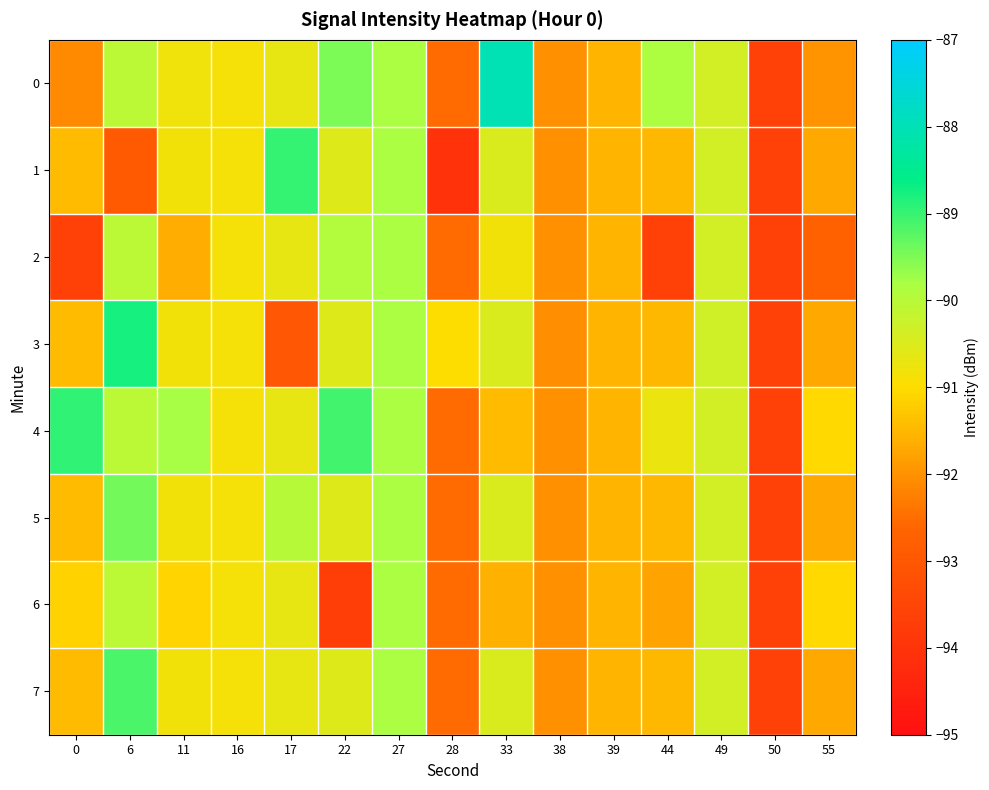

Reading right to left, transcribe all the data shown in this chart.

0: 55=-92.0	50=-93.6	49=-90.3	44=-89.9	39=-91.5	38=-92.0	33=-88.0	28=-92.5	27=-89.8	22=-89.5	17=-90.7	16=-90.9	11=-90.8	6=-90.1	0=-92.1
1: 55=-91.7	50=-93.6	49=-90.3	44=-91.5	39=-91.5	38=-92.0	33=-90.5	28=-94.0	27=-89.8	22=-90.5	17=-89.0	16=-90.9	11=-90.8	6=-92.9	0=-91.5
2: 55=-92.7	50=-93.6	49=-90.3	44=-93.6	39=-91.5	38=-92.0	33=-90.8	28=-92.5	27=-89.8	22=-89.9	17=-90.7	16=-90.9	11=-91.6	6=-90.1	0=-93.6
3: 55=-91.7	50=-93.6	49=-90.3	44=-91.5	39=-91.5	38=-92.0	33=-90.5	28=-91.0	27=-89.8	22=-90.5	17=-93.0	16=-90.9	11=-90.8	6=-88.8	0=-91.5
4: 55=-91.0	50=-93.6	49=-90.3	44=-90.7	39=-91.5	38=-92.0	33=-91.5	28=-92.5	27=-89.8	22=-89.1	17=-90.7	16=-90.9	11=-89.8	6=-90.1	0=-89.0
5: 55=-91.7	50=-93.6	49=-90.4	44=-91.5	39=-91.5	38=-92.0	33=-90.5	28=-92.5	27=-89.8	22=-90.5	17=-90.0	16=-90.9	11=-90.8	6=-89.4	0=-91.5
6: 55=-91.0	50=-93.6	49=-90.3	44=-91.8	39=-91.5	38=-92.0	33=-91.6	28=-92.5	27=-89.8	22=-93.7	17=-90.7	16=-90.9	11=-91.1	6=-90.1	0=-91.2
7: 55=-91.7	50=-93.6	49=-90.3	44=-91.5	39=-91.5	38=-92.0	33=-90.5	28=-92.5	27=-89.8	22=-90.5	17=-90.7	16=-90.9	11=-90.8	6=-89.1	0=-91.5